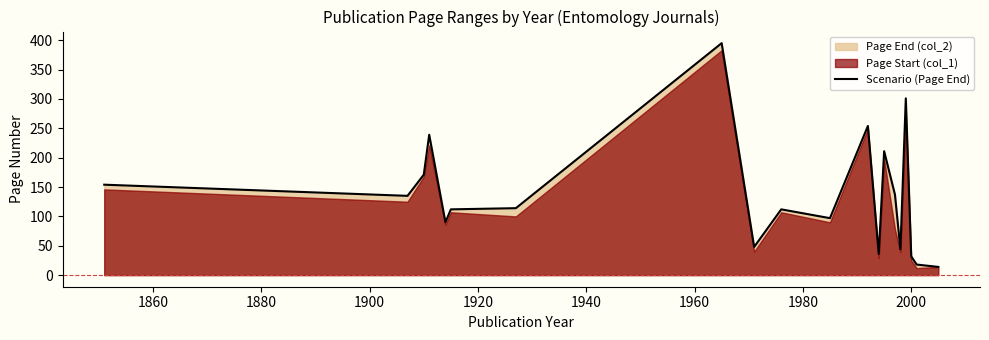

What is the greatest value displayed?

395